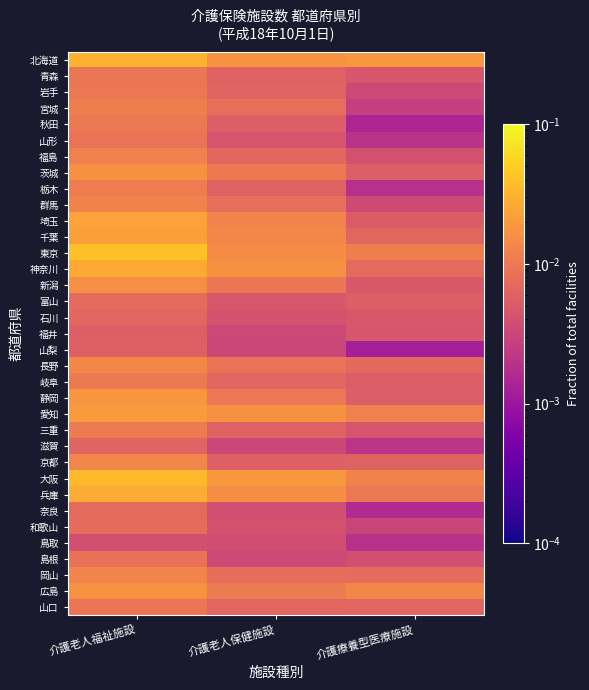

Reading left to right, extract all data points from this chart.

北海道: 介護老人福祉施設=0.0	介護老人保健施設=0.0	介護療養型医療施設=0.0
青森: 介護老人福祉施設=0.0	介護老人保健施設=0.0	介護療養型医療施設=0.0
岩手: 介護老人福祉施設=0.0	介護老人保健施設=0.0	介護療養型医療施設=0.0
宮城: 介護老人福祉施設=0.0	介護老人保健施設=0.0	介護療養型医療施設=0.0
秋田: 介護老人福祉施設=0.0	介護老人保健施設=0.0	介護療養型医療施設=0.0
山形: 介護老人福祉施設=0.0	介護老人保健施設=0.0	介護療養型医療施設=0.0
福島: 介護老人福祉施設=0.0	介護老人保健施設=0.0	介護療養型医療施設=0.0
茨城: 介護老人福祉施設=0.0	介護老人保健施設=0.0	介護療養型医療施設=0.0
栃木: 介護老人福祉施設=0.0	介護老人保健施設=0.0	介護療養型医療施設=0.0
群馬: 介護老人福祉施設=0.0	介護老人保健施設=0.0	介護療養型医療施設=0.0
埼玉: 介護老人福祉施設=0.0	介護老人保健施設=0.0	介護療養型医療施設=0.0
千葉: 介護老人福祉施設=0.0	介護老人保健施設=0.0	介護療養型医療施設=0.0
東京: 介護老人福祉施設=0.0	介護老人保健施設=0.0	介護療養型医療施設=0.0
神奈川: 介護老人福祉施設=0.0	介護老人保健施設=0.0	介護療養型医療施設=0.0
新潟: 介護老人福祉施設=0.0	介護老人保健施設=0.0	介護療養型医療施設=0.0
富山: 介護老人福祉施設=0.0	介護老人保健施設=0.0	介護療養型医療施設=0.0
石川: 介護老人福祉施設=0.0	介護老人保健施設=0.0	介護療養型医療施設=0.0
福井: 介護老人福祉施設=0.0	介護老人保健施設=0.0	介護療養型医療施設=0.0
山梨: 介護老人福祉施設=0.0	介護老人保健施設=0.0	介護療養型医療施設=0.0
長野: 介護老人福祉施設=0.0	介護老人保健施設=0.0	介護療養型医療施設=0.0
岐阜: 介護老人福祉施設=0.0	介護老人保健施設=0.0	介護療養型医療施設=0.0
静岡: 介護老人福祉施設=0.0	介護老人保健施設=0.0	介護療養型医療施設=0.0
愛知: 介護老人福祉施設=0.0	介護老人保健施設=0.0	介護療養型医療施設=0.0
三重: 介護老人福祉施設=0.0	介護老人保健施設=0.0	介護療養型医療施設=0.0
滋賀: 介護老人福祉施設=0.0	介護老人保健施設=0.0	介護療養型医療施設=0.0
京都: 介護老人福祉施設=0.0	介護老人保健施設=0.0	介護療養型医療施設=0.0
大阪: 介護老人福祉施設=0.0	介護老人保健施設=0.0	介護療養型医療施設=0.0
兵庫: 介護老人福祉施設=0.0	介護老人保健施設=0.0	介護療養型医療施設=0.0
奈良: 介護老人福祉施設=0.0	介護老人保健施設=0.0	介護療養型医療施設=0.0
和歌山: 介護老人福祉施設=0.0	介護老人保健施設=0.0	介護療養型医療施設=0.0
鳥取: 介護老人福祉施設=0.0	介護老人保健施設=0.0	介護療養型医療施設=0.0
島根: 介護老人福祉施設=0.0	介護老人保健施設=0.0	介護療養型医療施設=0.0
岡山: 介護老人福祉施設=0.0	介護老人保健施設=0.0	介護療養型医療施設=0.0
広島: 介護老人福祉施設=0.0	介護老人保健施設=0.0	介護療養型医療施設=0.0
山口: 介護老人福祉施設=0.0	介護老人保健施設=0.0	介護療養型医療施設=0.0